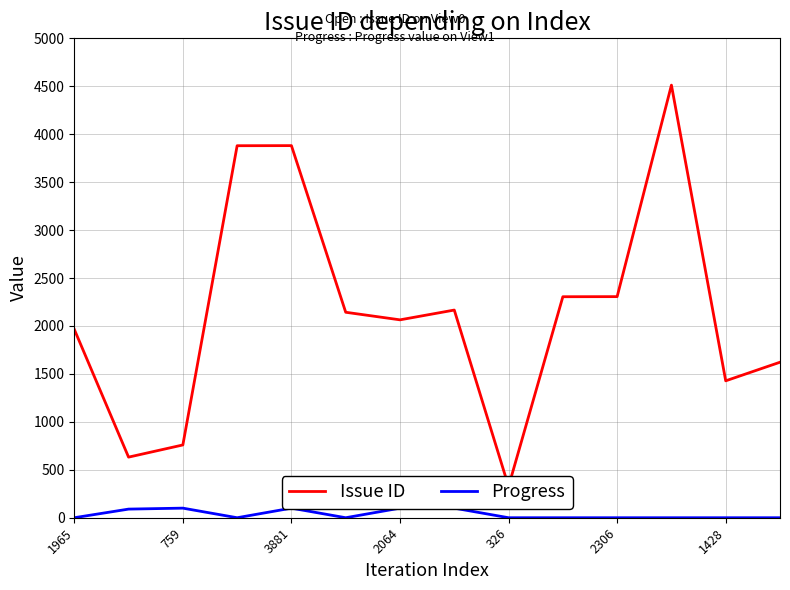

Reading left to right, transcribe all the data shown in this chart.

Issue ID: 1965	632	759	3880	3881	2143	2064	2166	326	2305	2306	4512	1428	1622
Progress: 0	90	100	0	100	0	100	100	0	0	0	0	0	0